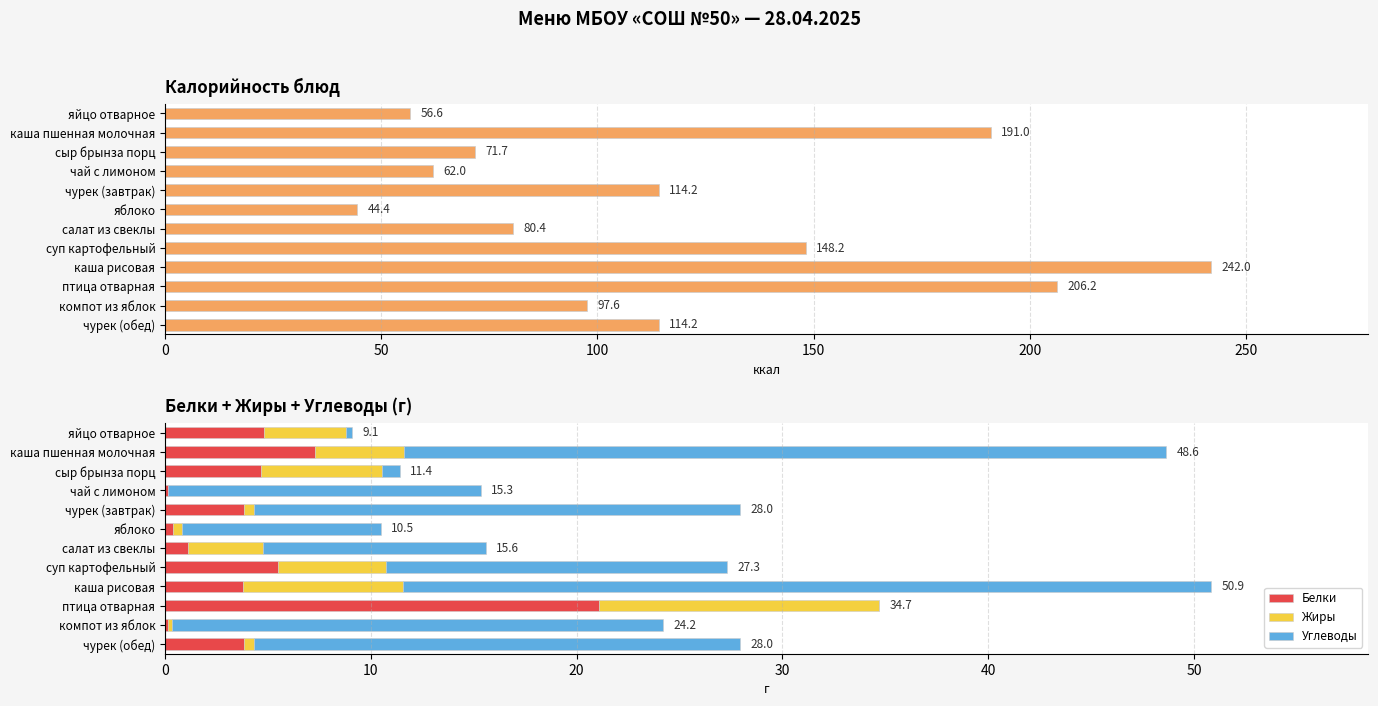

The value of Белки at суп картофельный is 5.5. True or false?

True